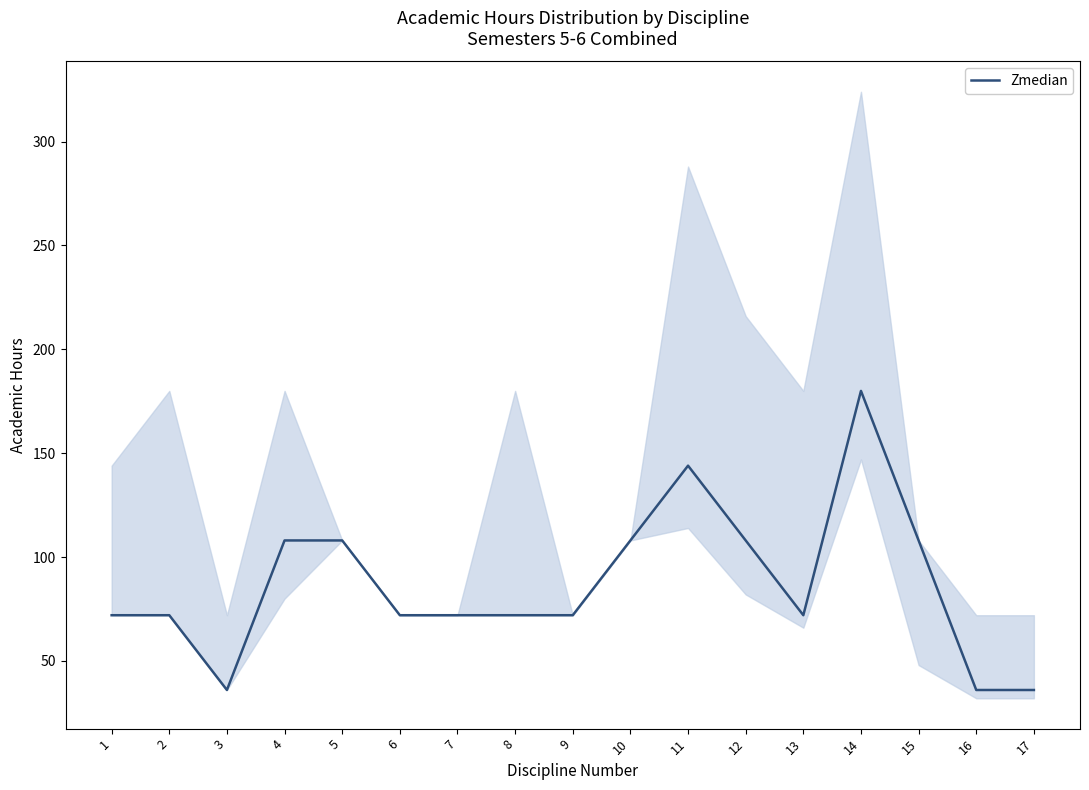

What is the difference between the maximum and minimum values?

144